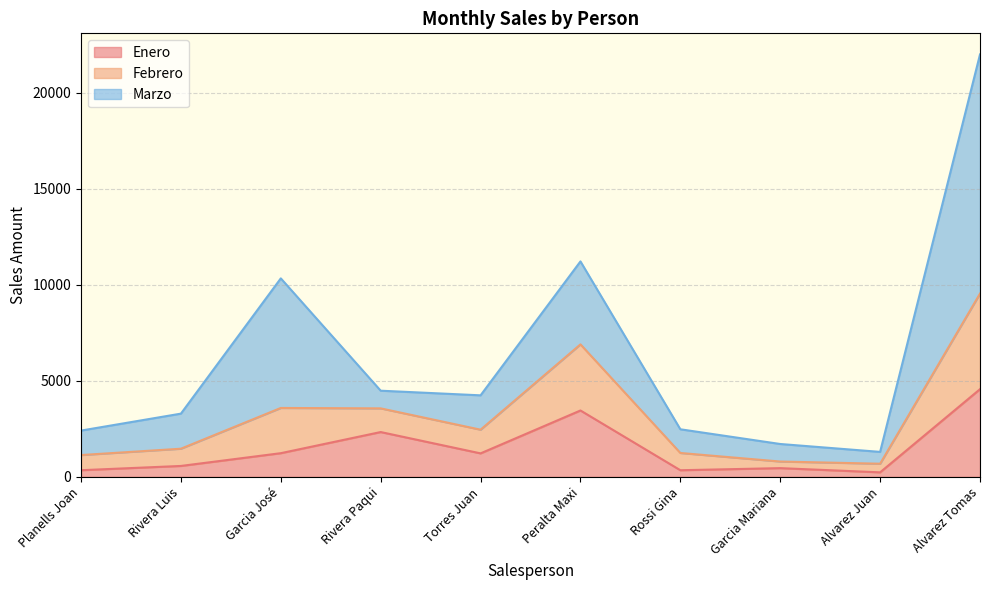

Which label corresponds to the largest value in the chart?

Alvarez Tomas